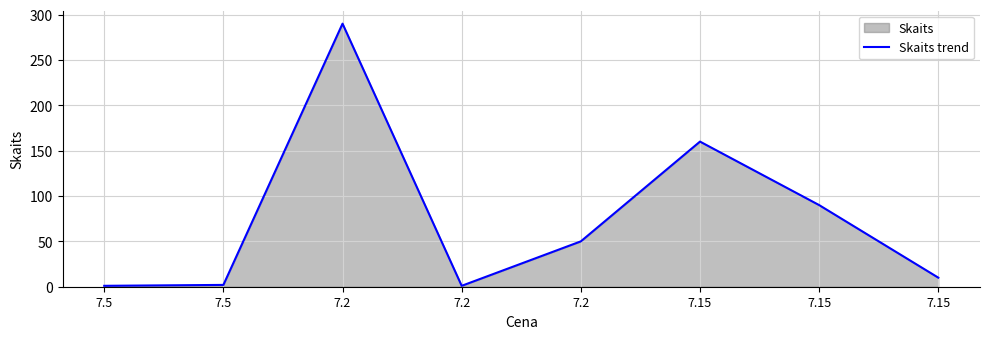

What is the ratio of the value at 7.2 to the value at 7.5?

50.0